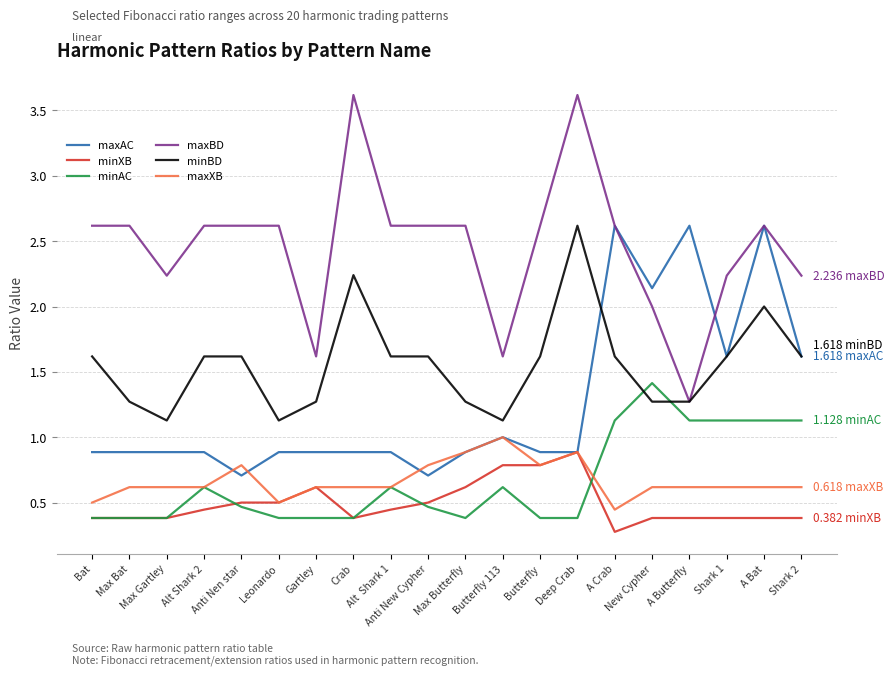

The minBD series shows 0.3 at Gartley. True or false?

False